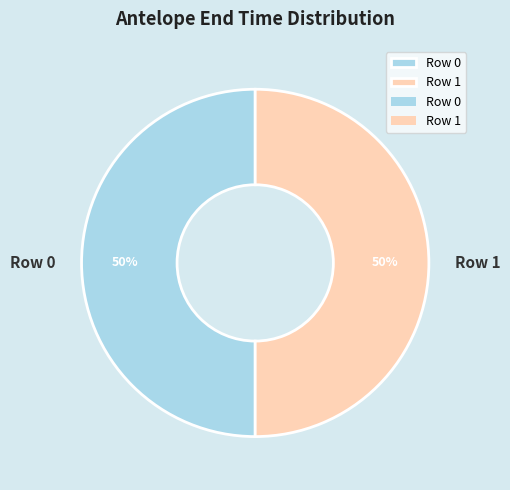

Is it true that Row 1 is 50% of the pie?

True